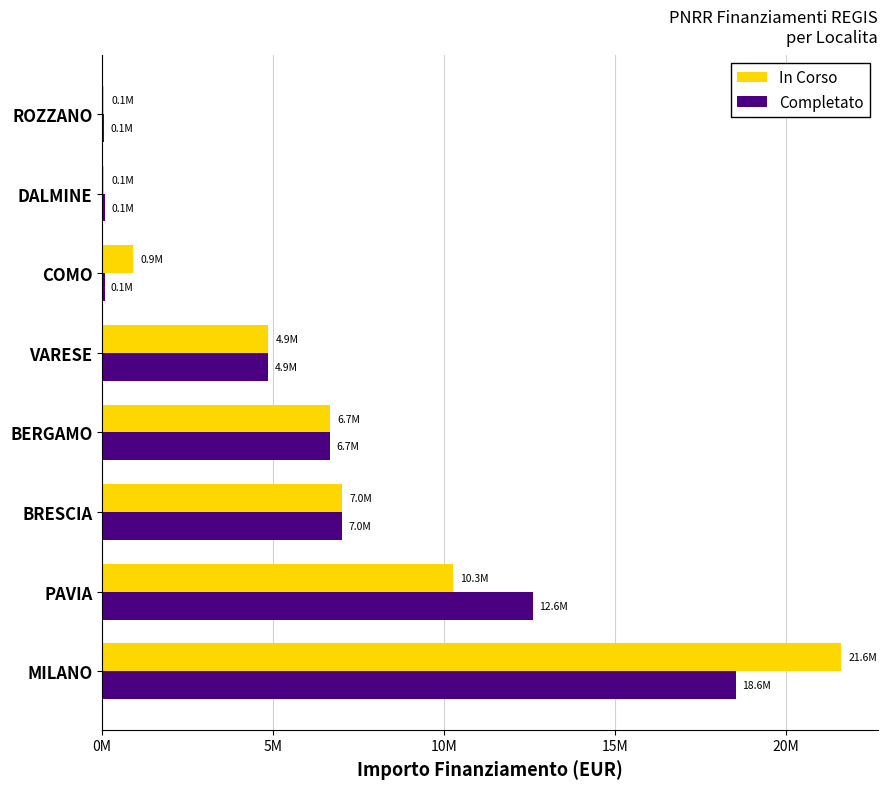

List the series in order of their overall mean, lowest first.

Completato, In Corso